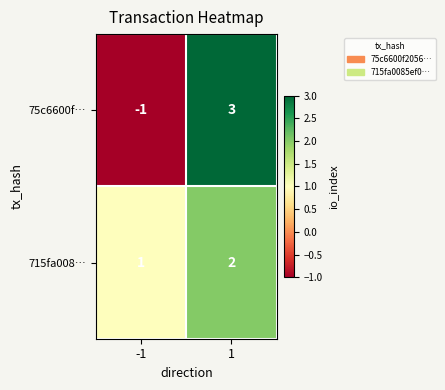

List the series in order of their overall mean, highest first.

715fa008…, 75c6600f…